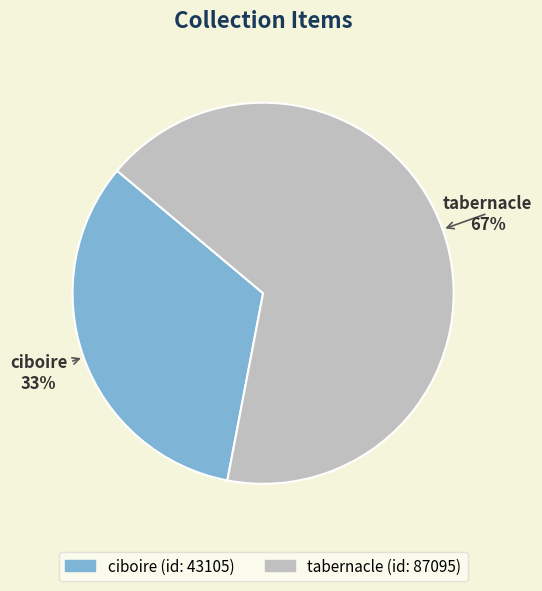

To the nearest percent, what is the average slice percentage?

50%